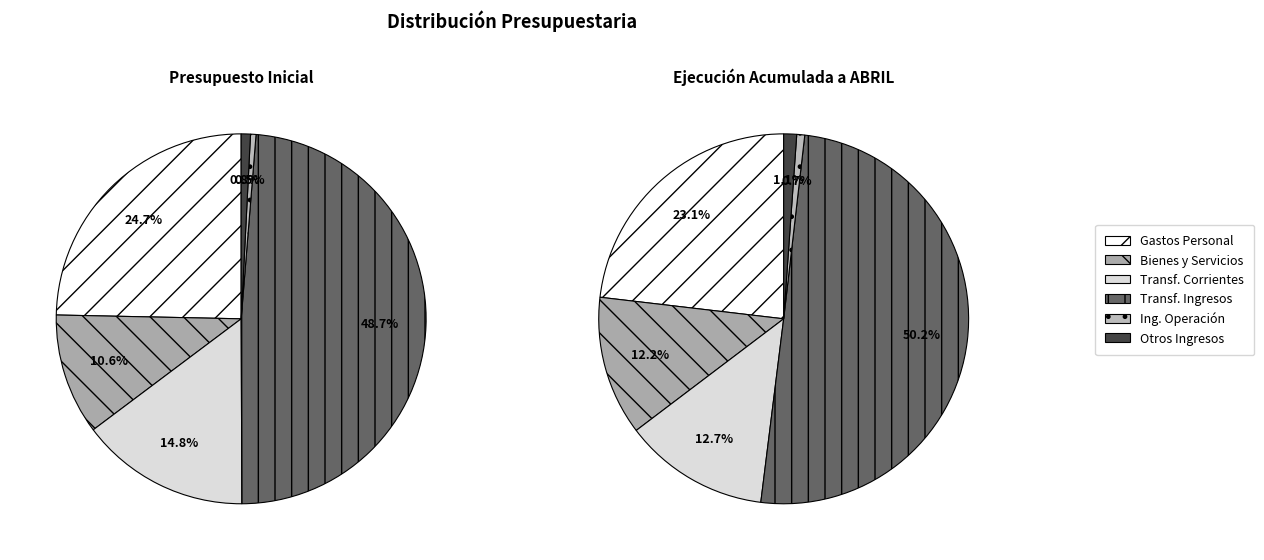

Is INGRESOS DE OPERACIÓN the majority of the pie?

No